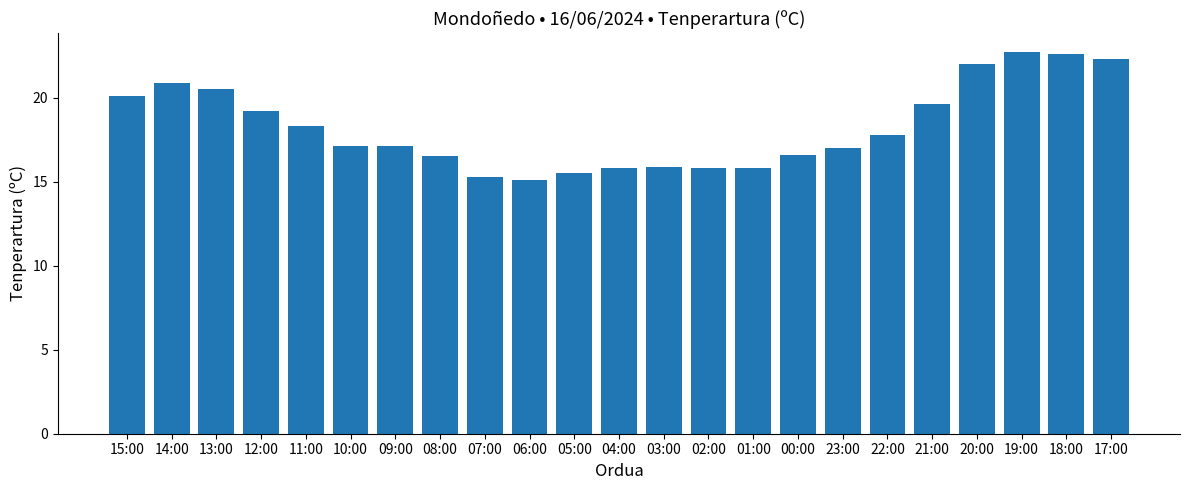

How many bars are there in total?

23